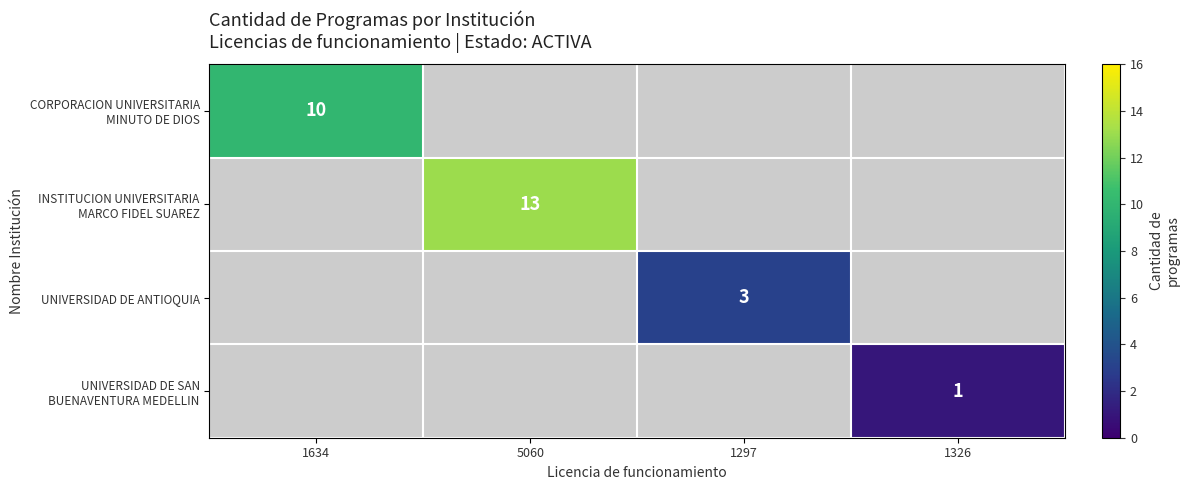

Between 1297 and 1326, which series saw the biggest shift?

UNIVERSIDAD DE ANTIOQUIA